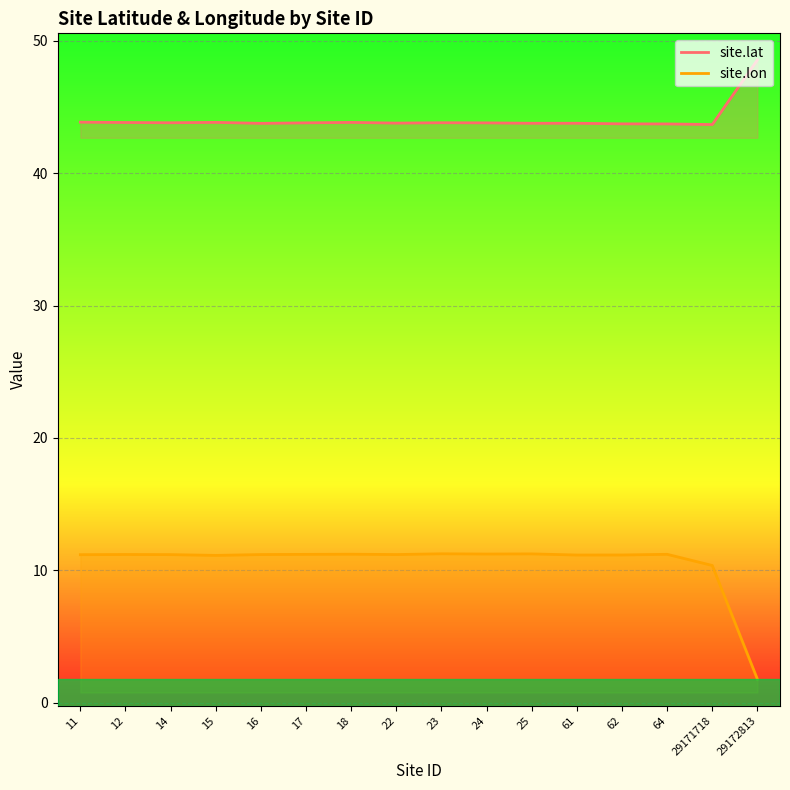

Is it true that site.lon equals 1.2 at 29172813?

False